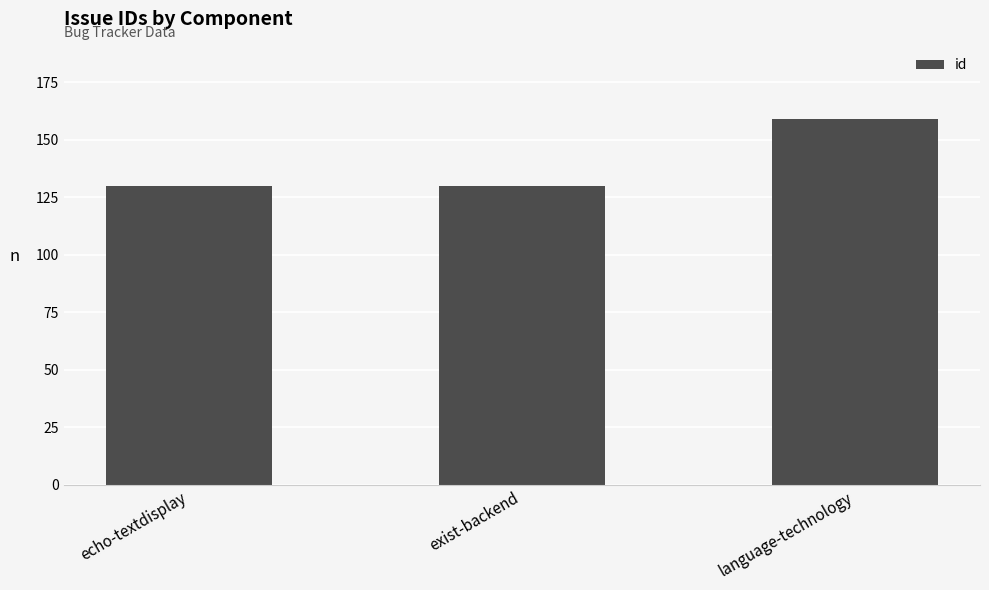

Which has a higher value, language-technology or echo-textdisplay?

language-technology